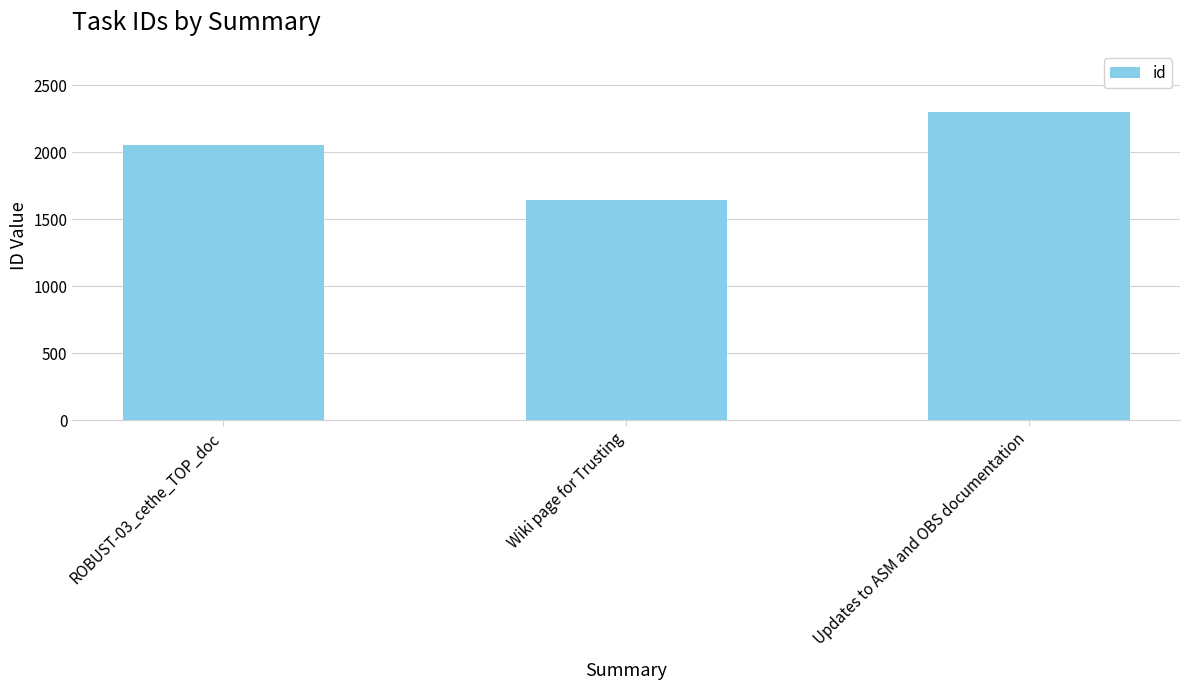

Where is the data nearest to the value 1968?

ROBUST-03_cethe_TOP_doc